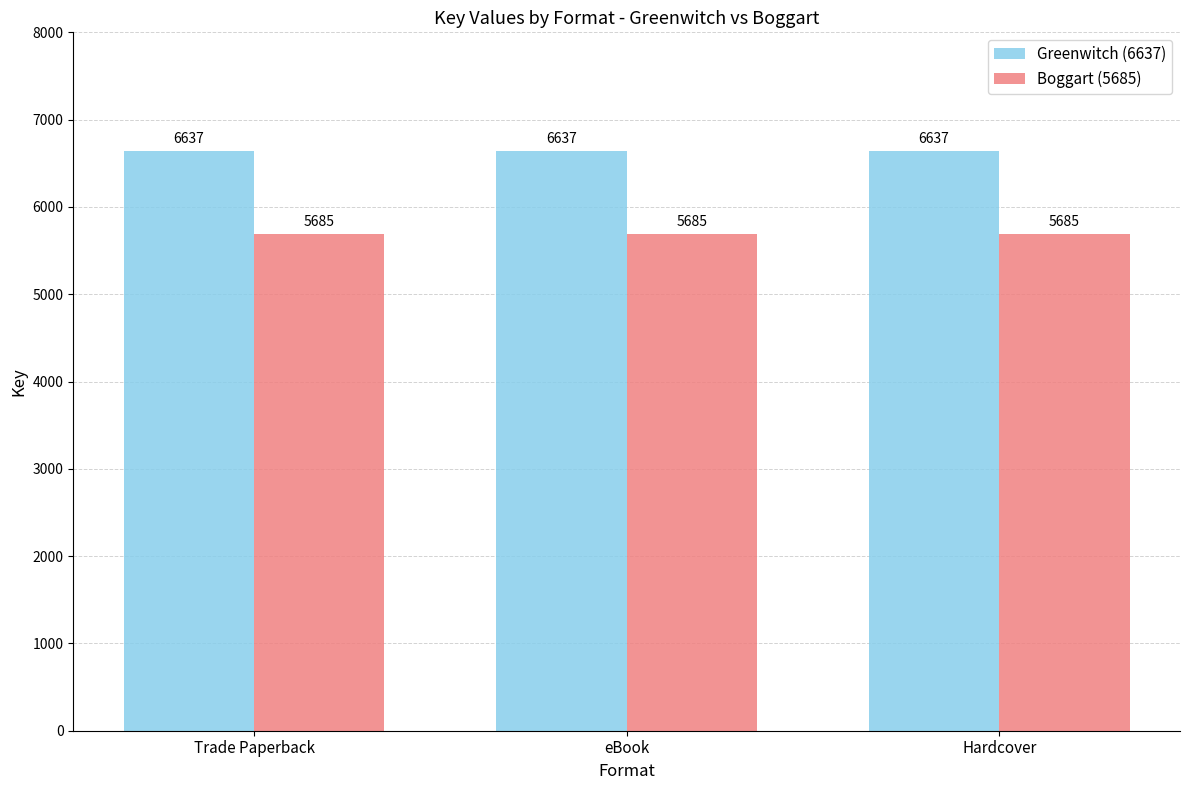

How many bars are there in total?

6